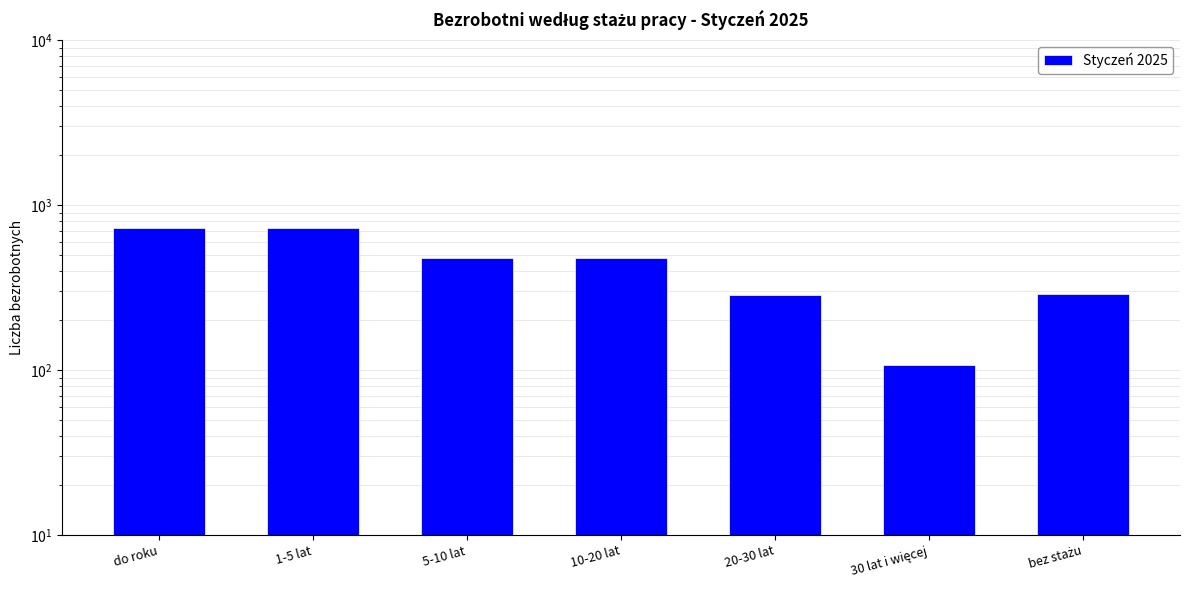

What value does the data have at 20-30 lat?

285